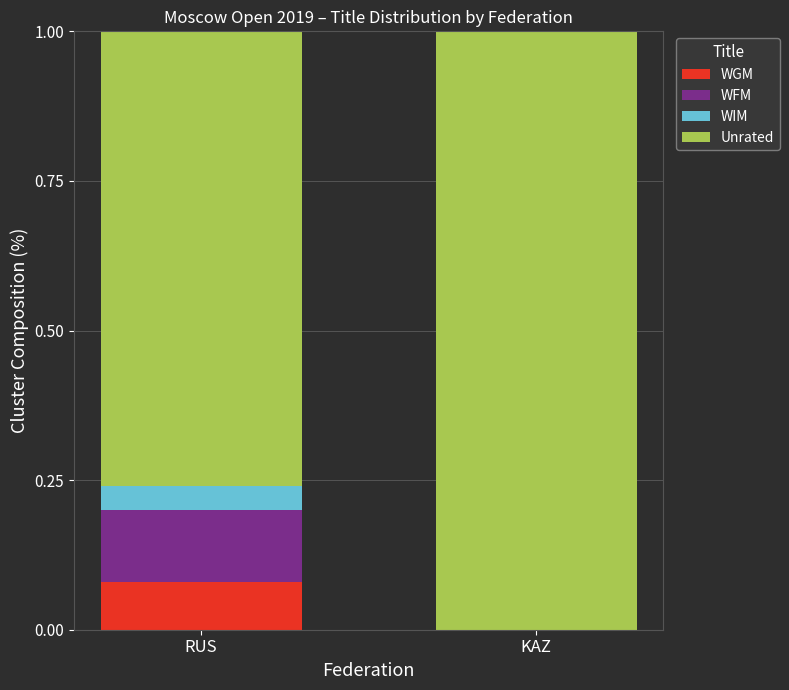

How many series are shown in this chart?

4